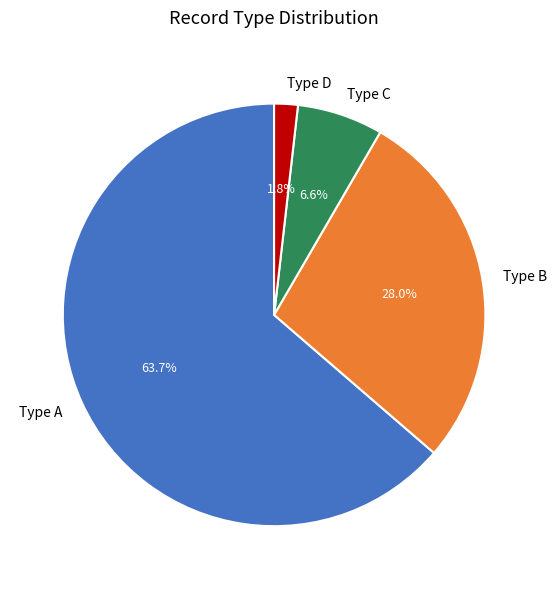

Is the sum of Type B and Type D greater than half?

No